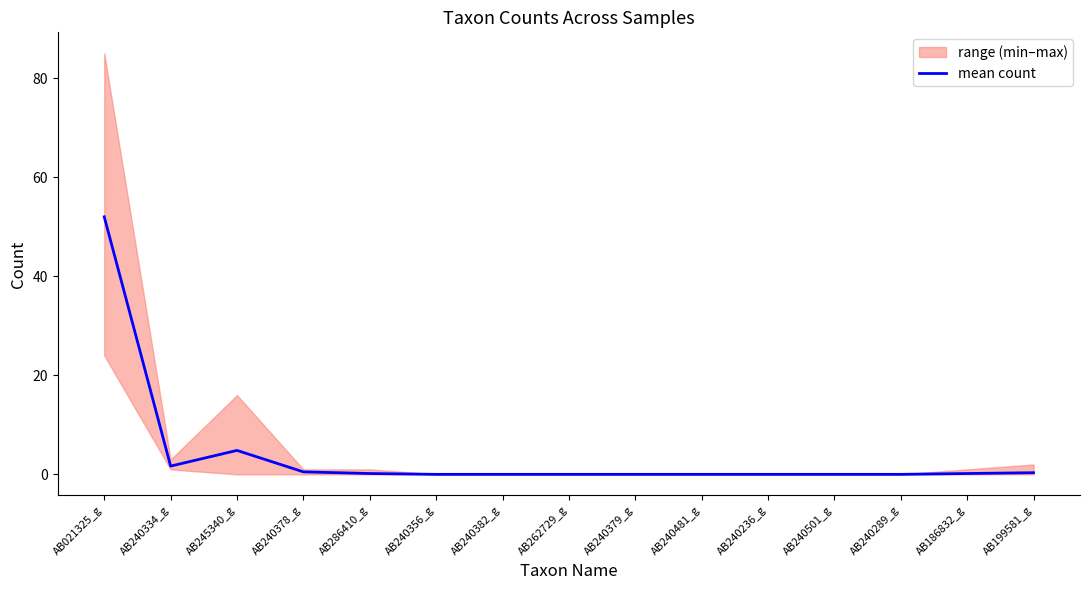

Between AB240379_g and AB021325_g, which is larger?

AB021325_g